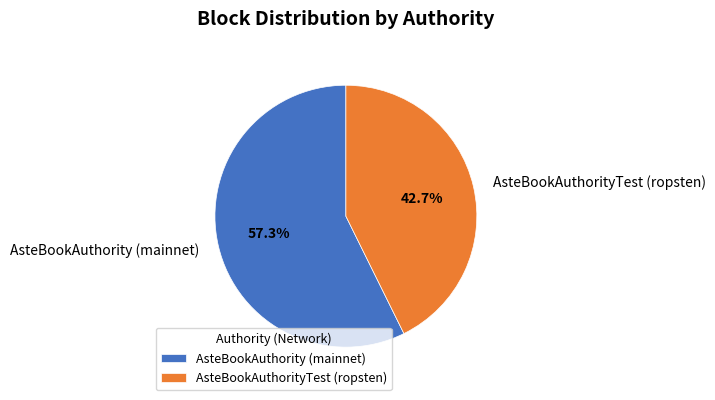

Combined, do AsteBookAuthority (mainnet) and AsteBookAuthorityTest (ropsten) account for over 50%?

Yes